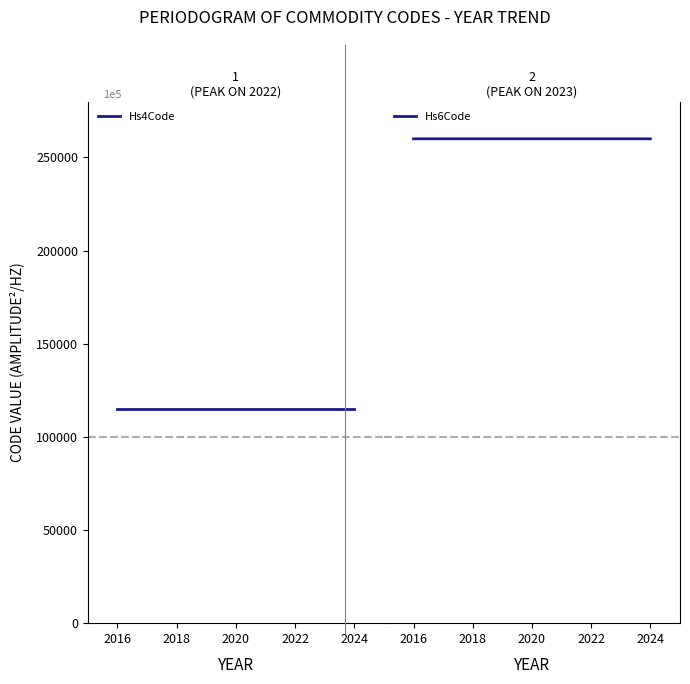

Reading right to left, extract all data points from this chart.

Hs4Code: 115000.0	115000.0	115000.0	115000.0	115000.0	115000.0	115000.0
Hs6Code: 260000.0	260000.0	259999.6	259999.6	259996.7	259999.6	259996.7